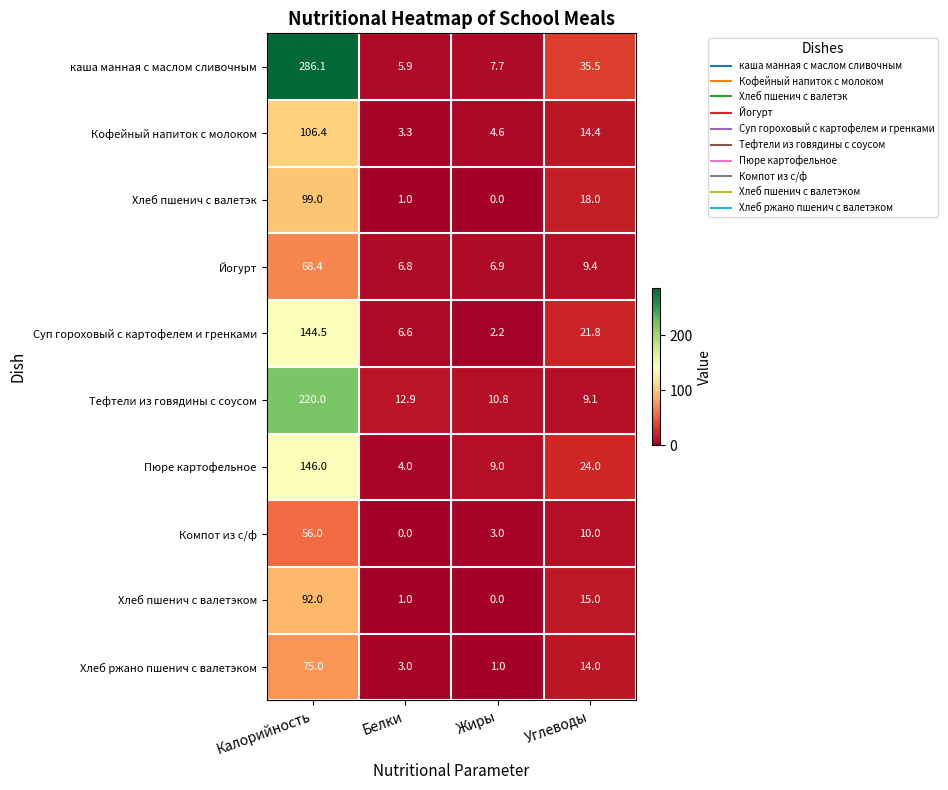

At which label is Кофейный напиток с молоком closest to 54?

Углеводы